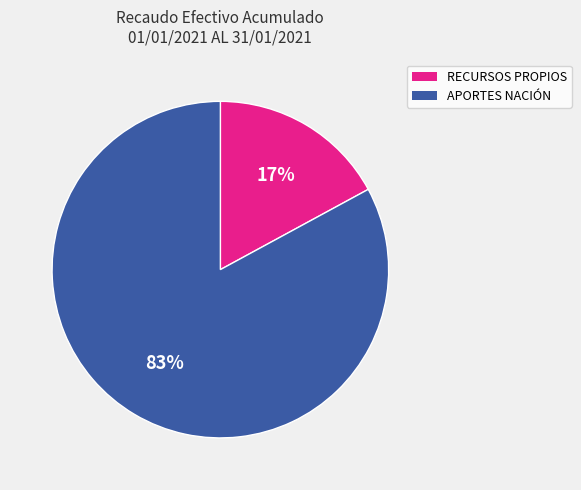

To the nearest percent, what is the average slice percentage?

50%